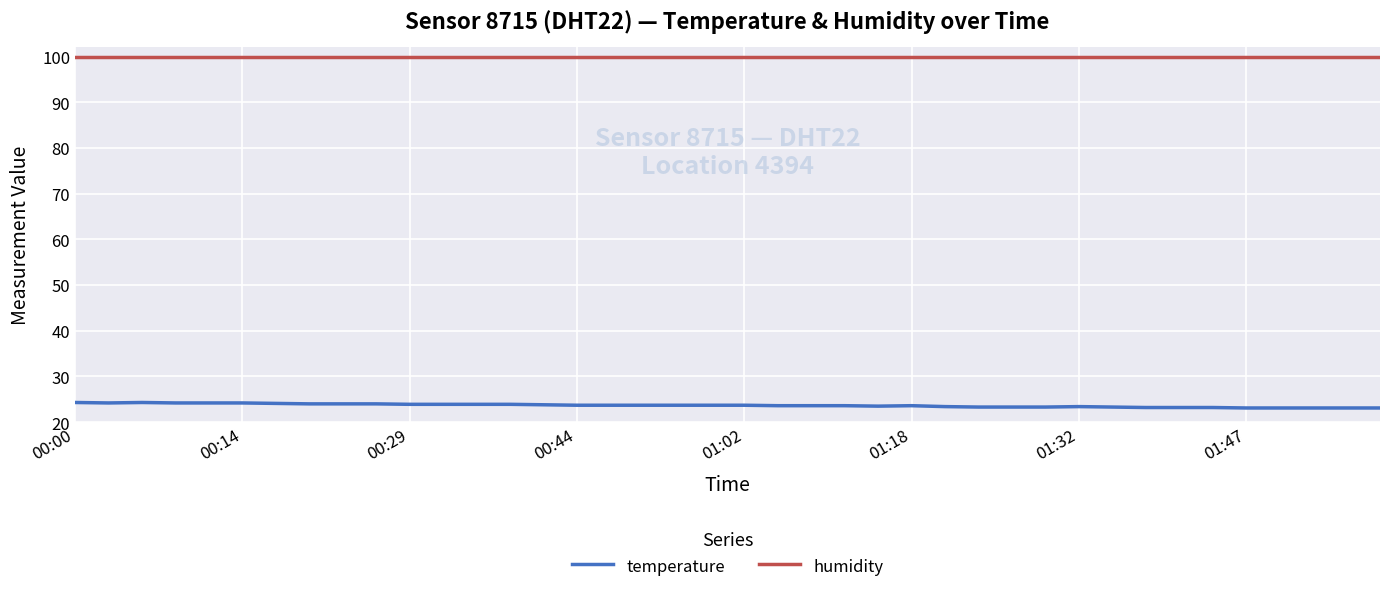

What is the lowest value of the humidity series?

99.9